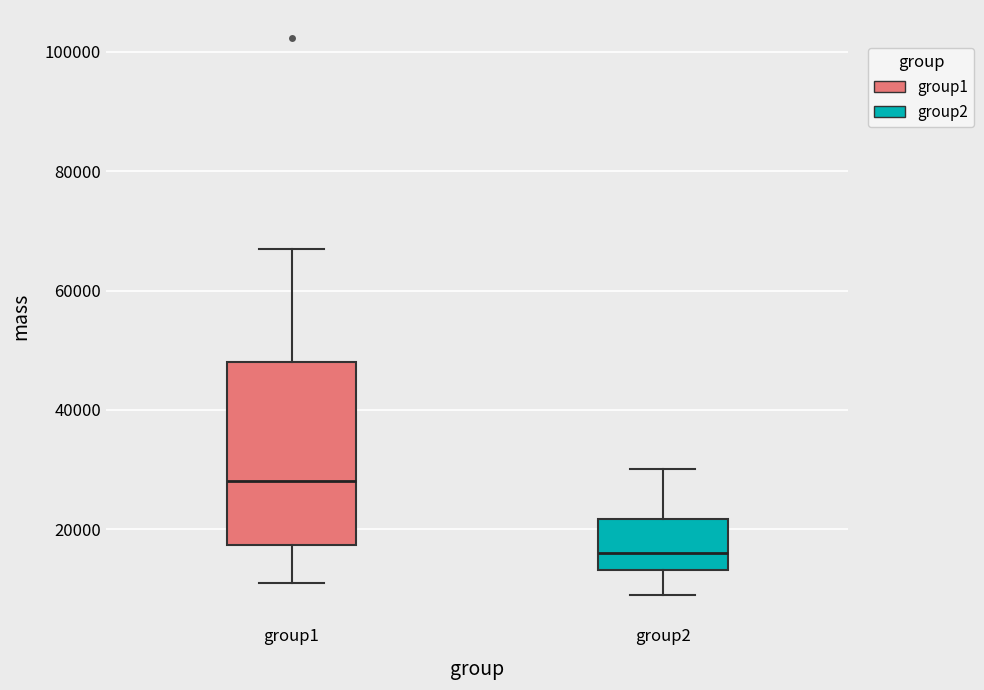

Where does the upper whisker of the box for group1 end on the y-axis? The values are not printed on the chart, so give them approximately, as read against the axis.

66000